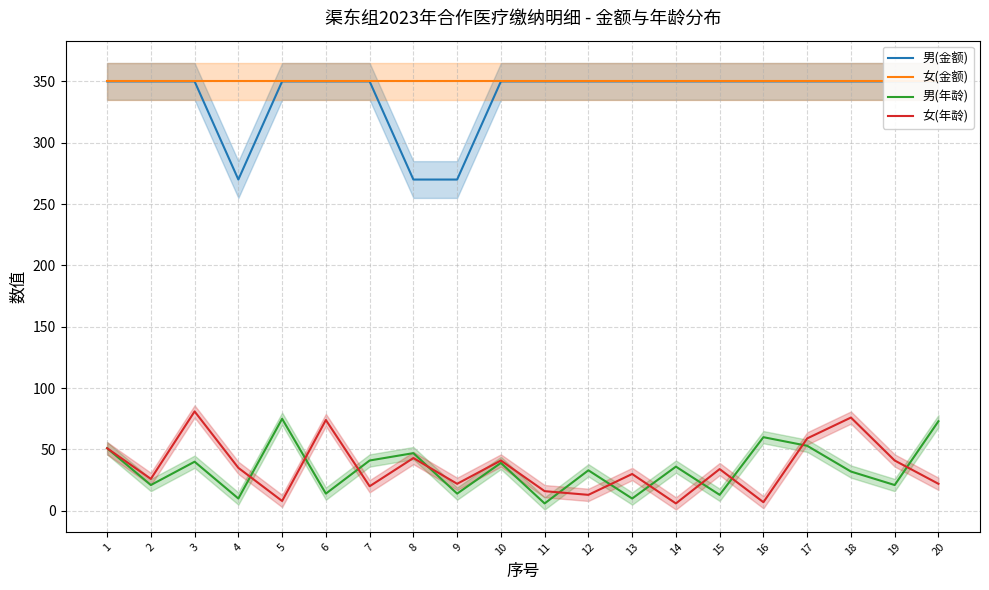

Reading left to right, what are all the values shown in this chart?

男(金额): 350	350	350	270	350	350	350	270	270	350	350	350	350	350	350	350	350	350	350	350
女(金额): 350	350	350	350	350	350	350	350	350	350	350	350	350	350	350	350	350	350	350	350
男(年龄): 51	21	40	10	75	14	41	47	14	39	6	33	10	36	13	60	53	32	21	73
女(年龄): 51	26	81	35	8	74	20	43	22	41	16	13	30	6	34	7	59	76	41	22